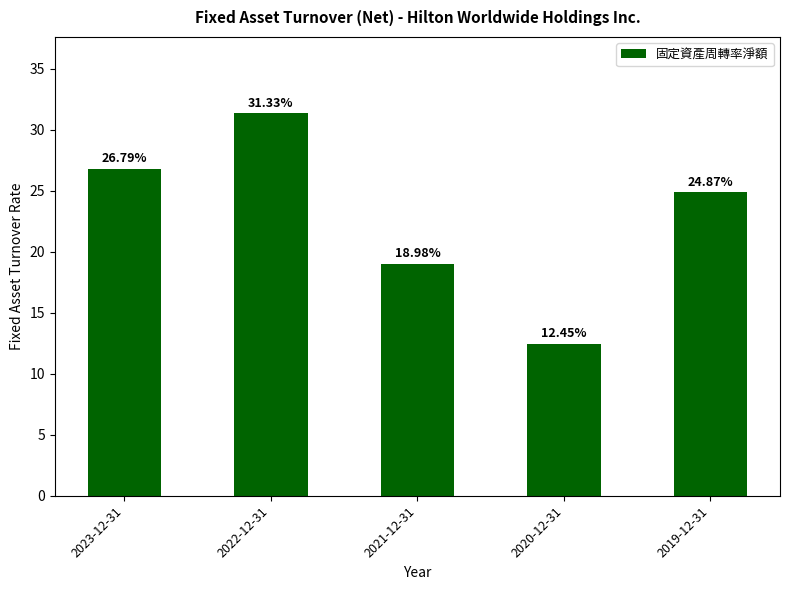

Rank the categories by value from highest to lowest.

2022-12-31, 2023-12-31, 2019-12-31, 2021-12-31, 2020-12-31